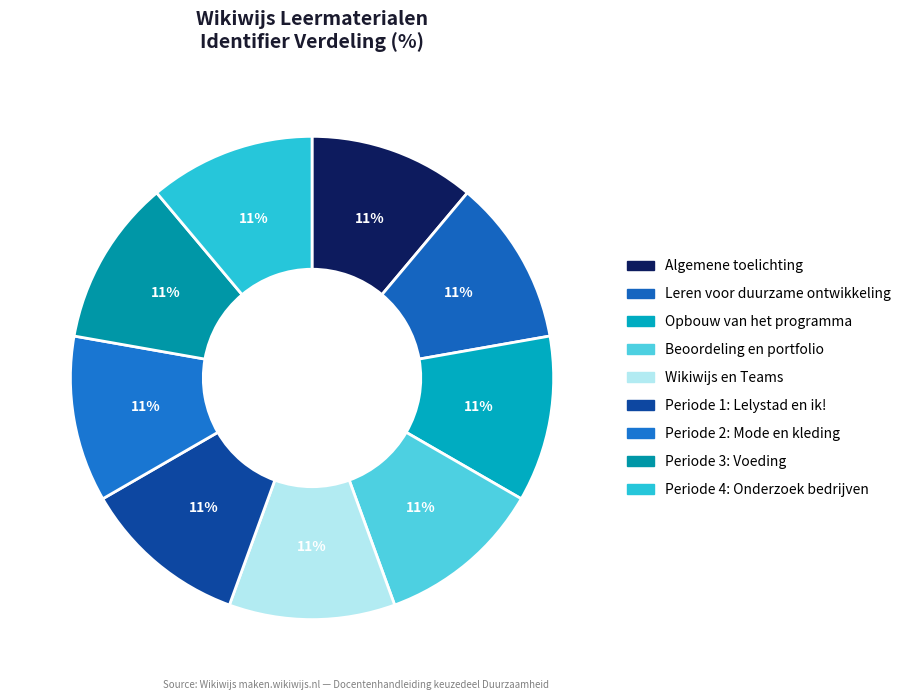

What is the ratio of the value at Opbouw van het programma to the value at Wikiwijs en Teams?

1.0